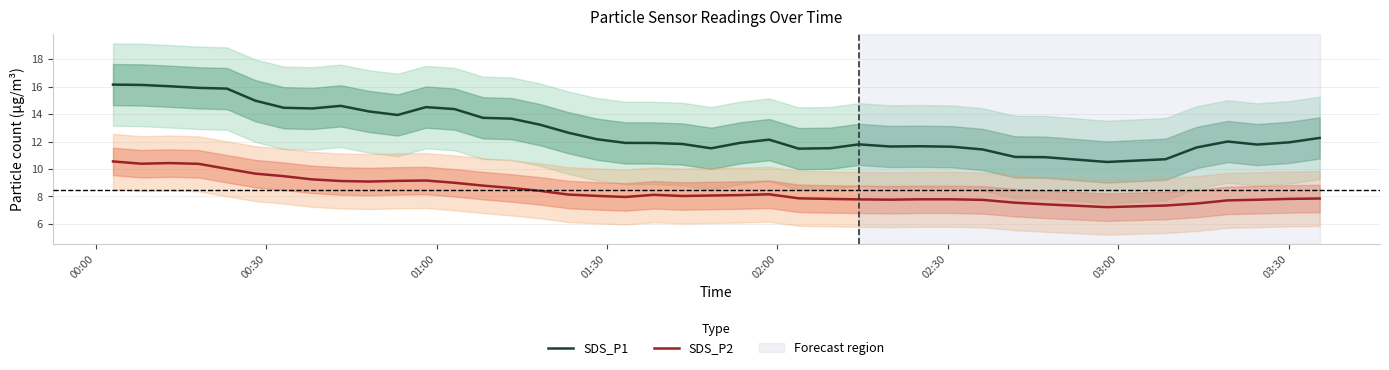

How many lines are shown in the chart?

2